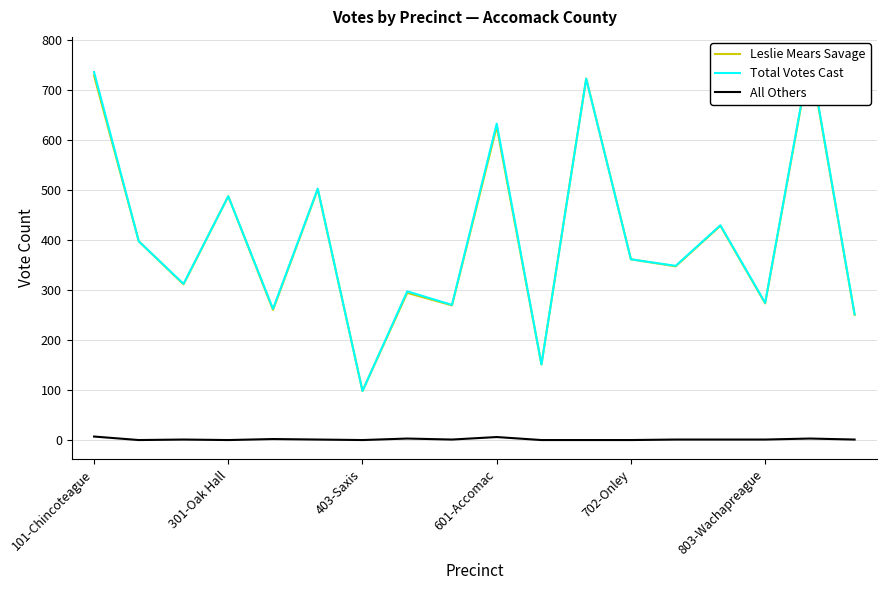

True or false: Leslie Mears Savage has more than 0 interior local peaks.

True